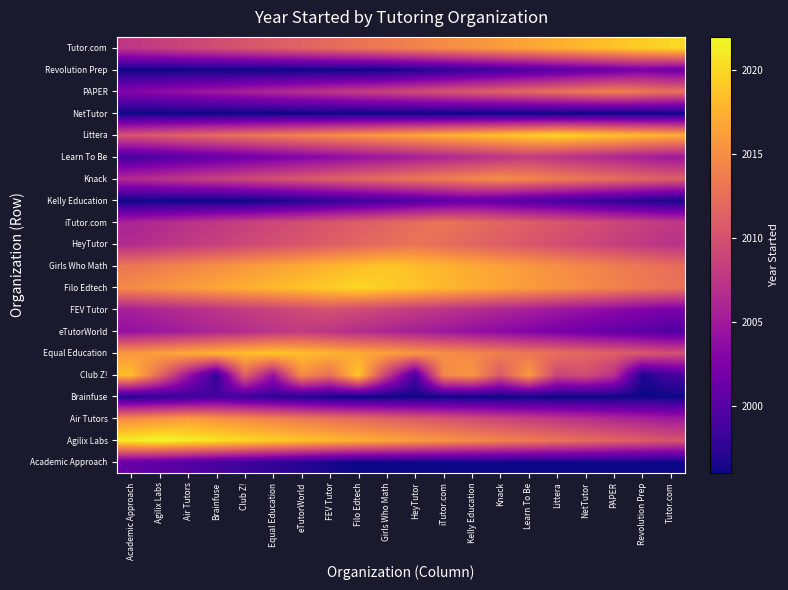

Rank the series at HeyTutor from highest to lowest value.

Filo Edtech, Girls Who Math, Littera, Agilix Labs, Equal Education, Tutor.com, Knack, HeyTutor, iTutor.com, Air Tutors, PAPER, FEV Tutor, eTutorWorld, Learn To Be, Kelly Education, Club Z!, Revolution Prep, Academic Approach, Brainfuse, NetTutor